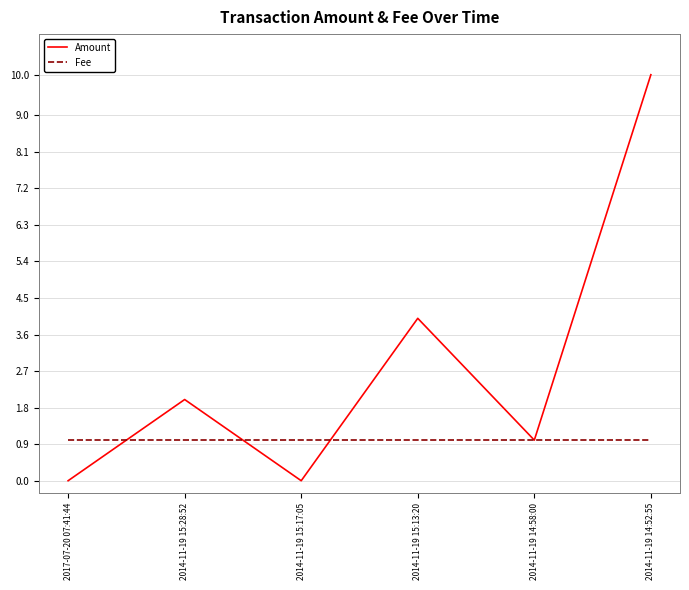

Is the value of Fee at 2014-11-19 14:52:55 greater than the value of Amount at 2014-11-19 15:17:05?

Yes